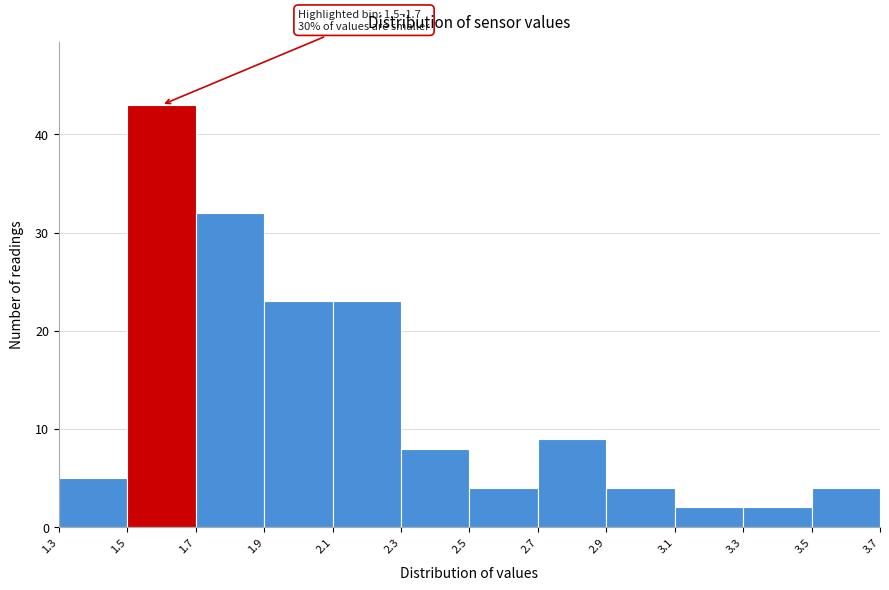

Over which range of the x-axis is the bar tallest?

1.5 to 1.7